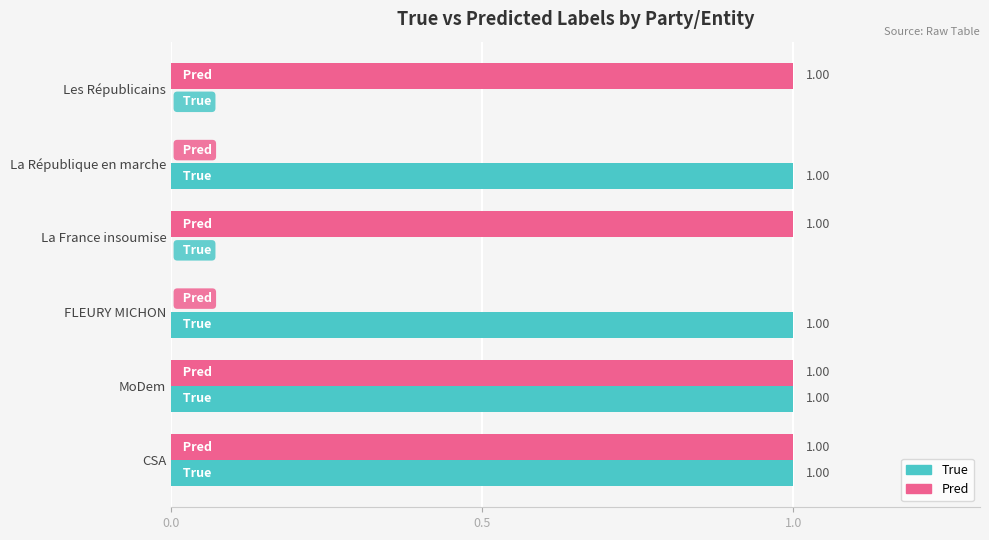

Which series changed the most between FLEURY MICHON and MoDem?

Pred